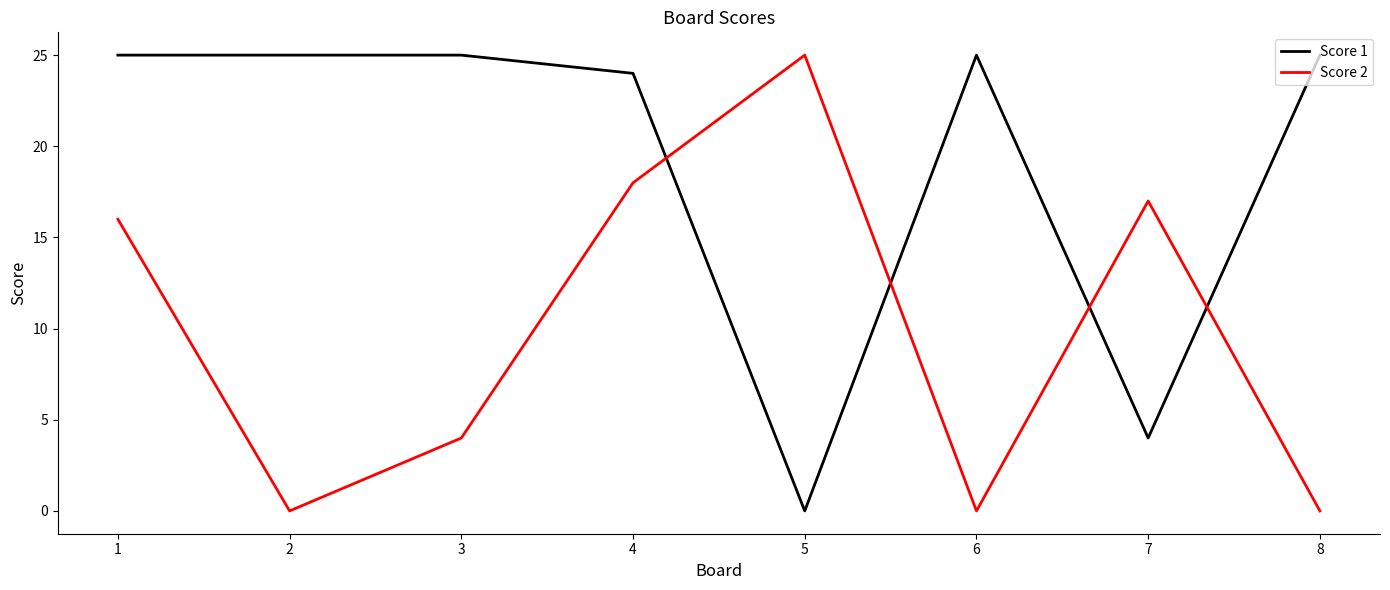

Where is the first local maximum for Score 2?

5